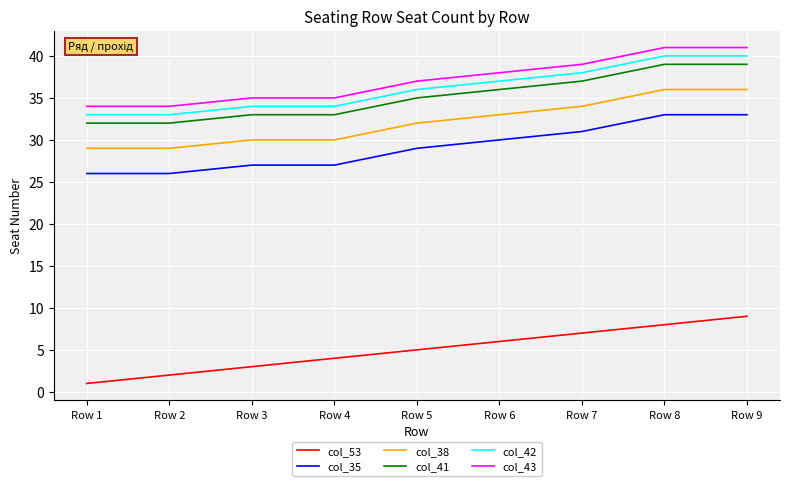

Read the col_38 value at Row 6.

33